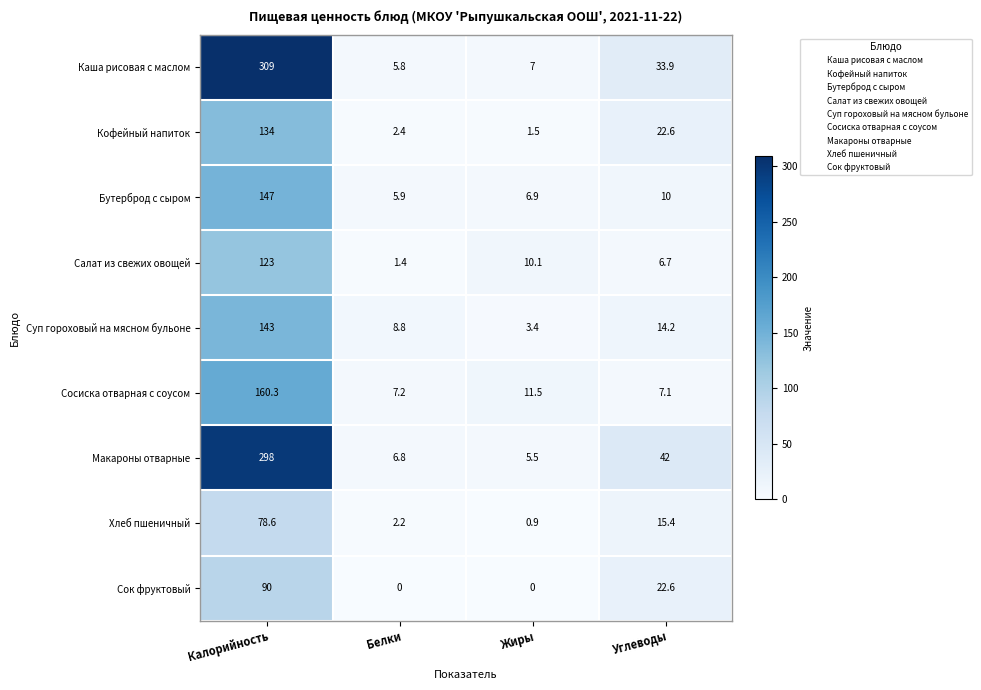

List the series in order of their peak value, lowest first.

Хлеб пшеничный, Сок фруктовый, Салат из свежих овощей, Кофейный напиток, Суп гороховый на мясном бульоне, Бутерброд с сыром, Сосиска отварная с соусом, Макароны отварные, Каша рисовая с маслом